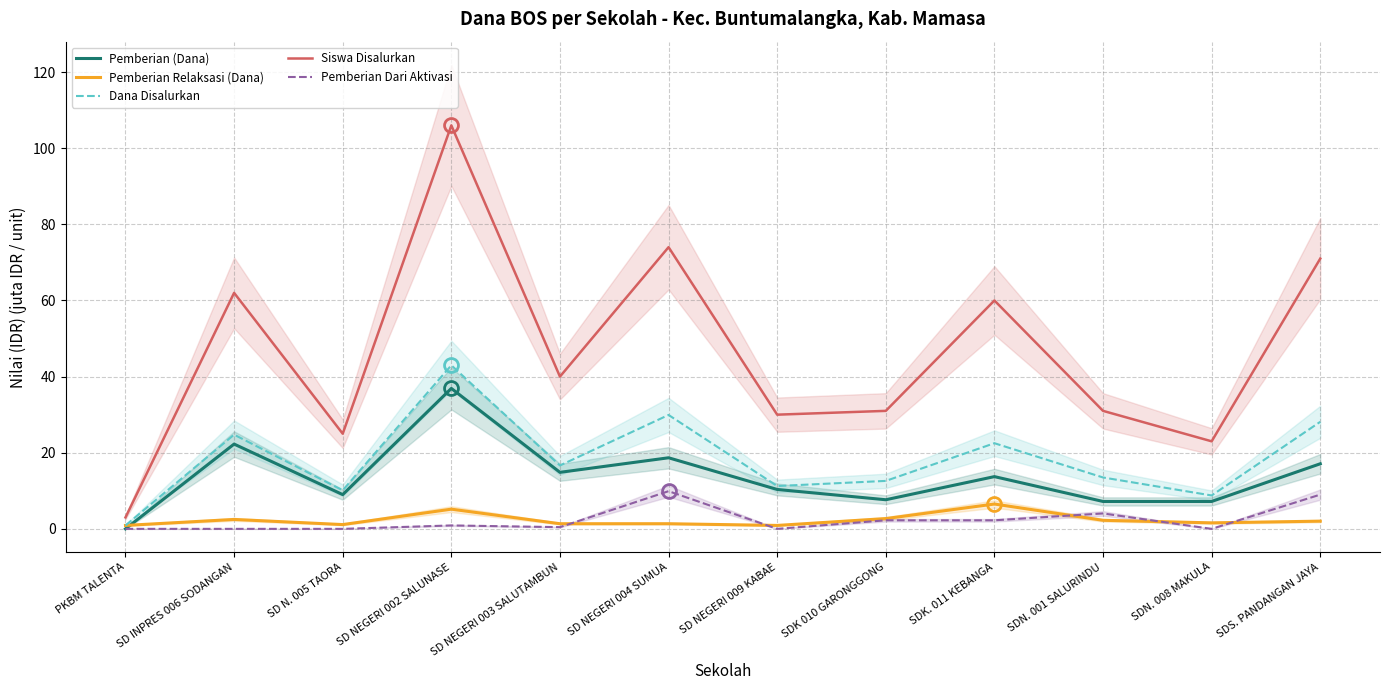

Reading left to right, extract all data points from this chart.

Pemberian (Dana): PKBM TALENTA=0.0	SD INPRES 006 SODANGAN=22.3	SD N. 005 TAORA=9.0	SD NEGERI 002 SALUNASE=36.9	SD NEGERI 003 SALUTAMBUN=14.8	SD NEGERI 004 SUMUA=18.7	SD NEGERI 009 KABAE=10.3	SDK 010 GARONGGONG=7.6	SDK. 011 KEBANGA=13.7	SDN. 001 SALURINDU=7.2	SDN. 008 MAKULA=7.2	SDS. PANDANGAN JAYA=17.1
Pemberian Relaksasi (Dana): PKBM TALENTA=0.9	SD INPRES 006 SODANGAN=2.5	SD N. 005 TAORA=1.1	SD NEGERI 002 SALUNASE=5.2	SD NEGERI 003 SALUTAMBUN=1.3	SD NEGERI 004 SUMUA=1.3	SD NEGERI 009 KABAE=0.9	SDK 010 GARONGGONG=2.7	SDK. 011 KEBANGA=6.5	SDN. 001 SALURINDU=2.2	SDN. 008 MAKULA=1.6	SDS. PANDANGAN JAYA=2.0
Dana Disalurkan: PKBM TALENTA=0.9	SD INPRES 006 SODANGAN=24.8	SD N. 005 TAORA=10.1	SD NEGERI 002 SALUNASE=43.0	SD NEGERI 003 SALUTAMBUN=16.6	SD NEGERI 004 SUMUA=29.9	SD NEGERI 009 KABAE=11.2	SDK 010 GARONGGONG=12.6	SDK. 011 KEBANGA=22.5	SDN. 001 SALURINDU=13.5	SDN. 008 MAKULA=8.8	SDS. PANDANGAN JAYA=28.1
Siswa Disalurkan: PKBM TALENTA=3.0	SD INPRES 006 SODANGAN=62.0	SD N. 005 TAORA=25.0	SD NEGERI 002 SALUNASE=106.0	SD NEGERI 003 SALUTAMBUN=40.0	SD NEGERI 004 SUMUA=74.0	SD NEGERI 009 KABAE=30.0	SDK 010 GARONGGONG=31.0	SDK. 011 KEBANGA=60.0	SDN. 001 SALURINDU=31.0	SDN. 008 MAKULA=23.0	SDS. PANDANGAN JAYA=71.0
Pemberian Dari Aktivasi: PKBM TALENTA=0.0	SD INPRES 006 SODANGAN=0.0	SD N. 005 TAORA=0.0	SD NEGERI 002 SALUNASE=0.9	SD NEGERI 003 SALUTAMBUN=0.4	SD NEGERI 004 SUMUA=9.9	SD NEGERI 009 KABAE=0.0	SDK 010 GARONGGONG=2.2	SDK. 011 KEBANGA=2.2	SDN. 001 SALURINDU=4.0	SDN. 008 MAKULA=0.0	SDS. PANDANGAN JAYA=9.0